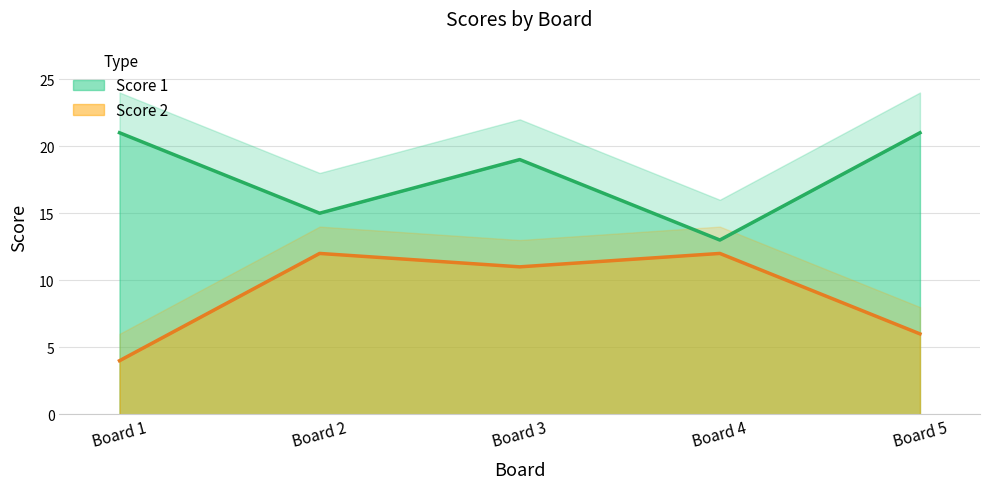

What are all the series names shown in the legend?

Score 1, Score 2